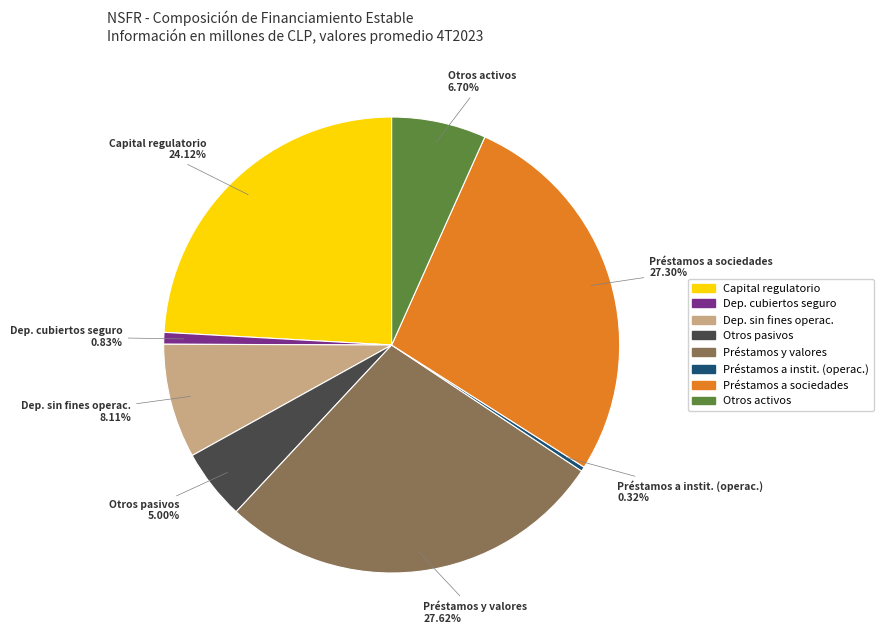

Is there a majority slice in this chart?

No